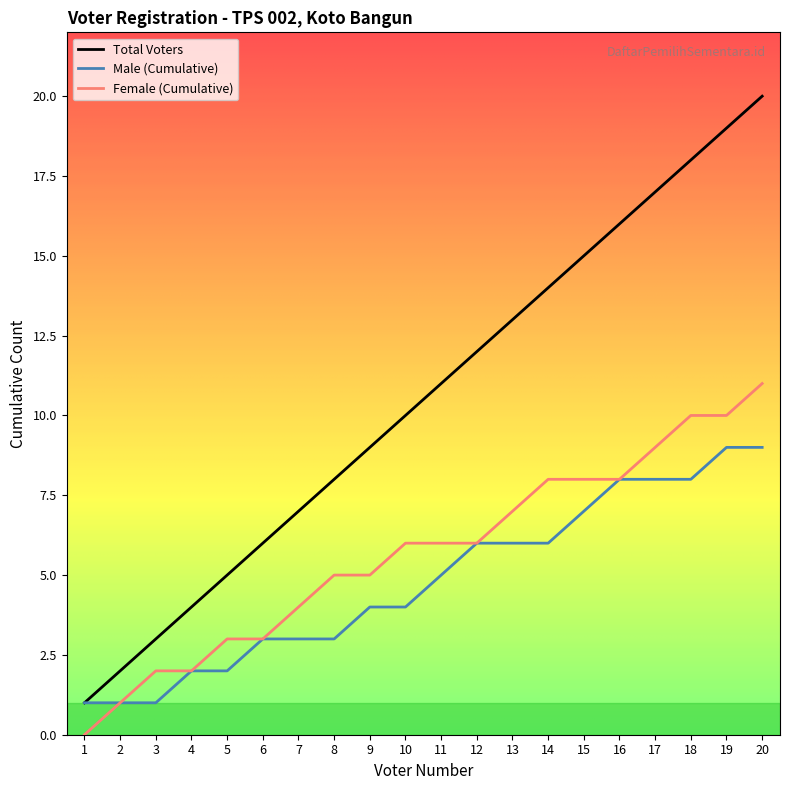

Is it true that Female (Cumulative) equals 10 at 18?

True